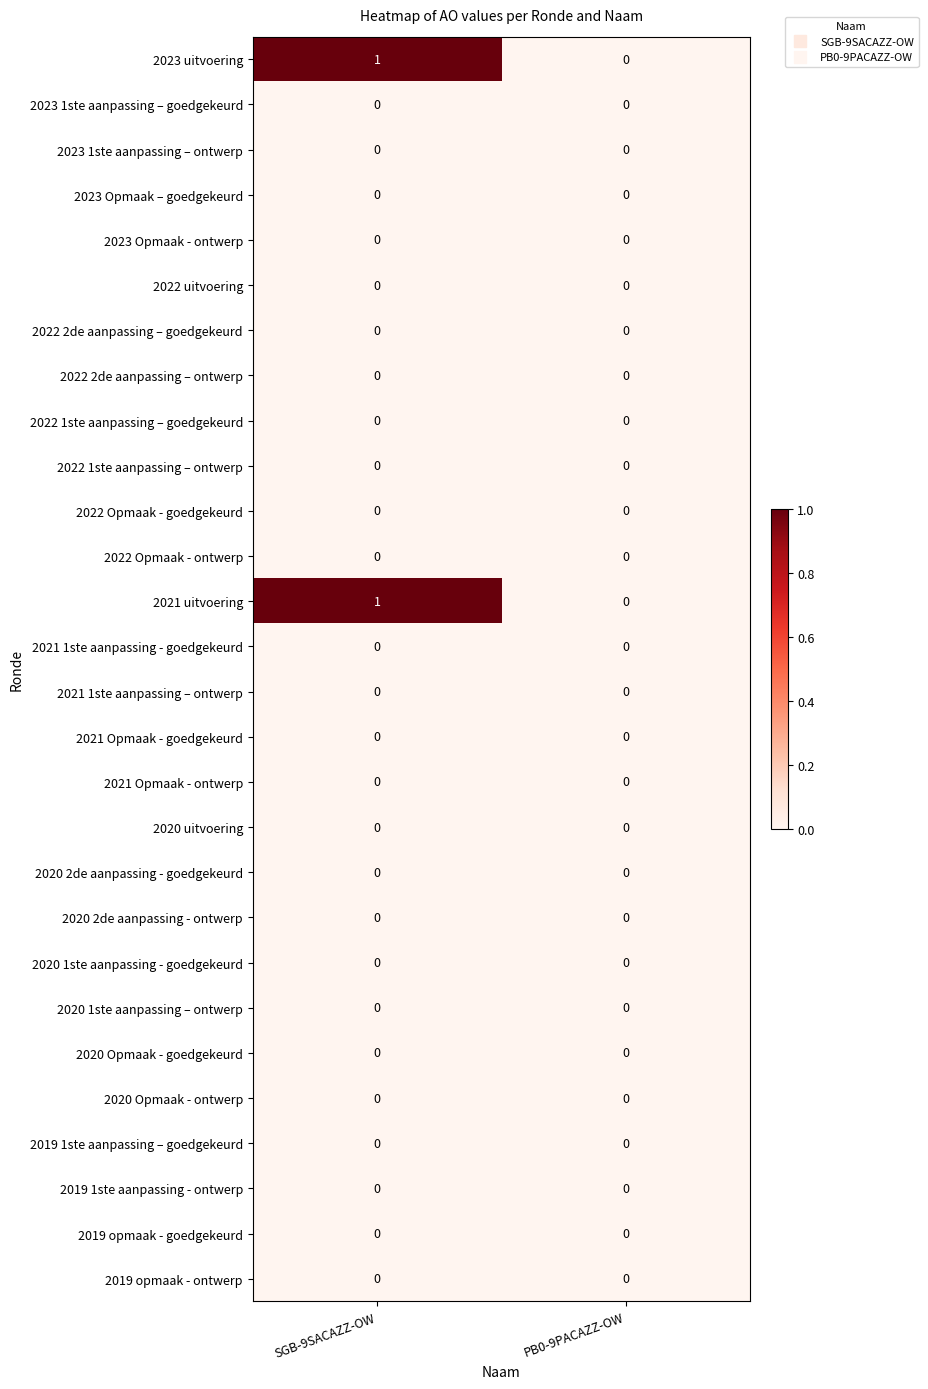

At which category is the sum across all series the highest?

SGB-9SACAZZ-OW